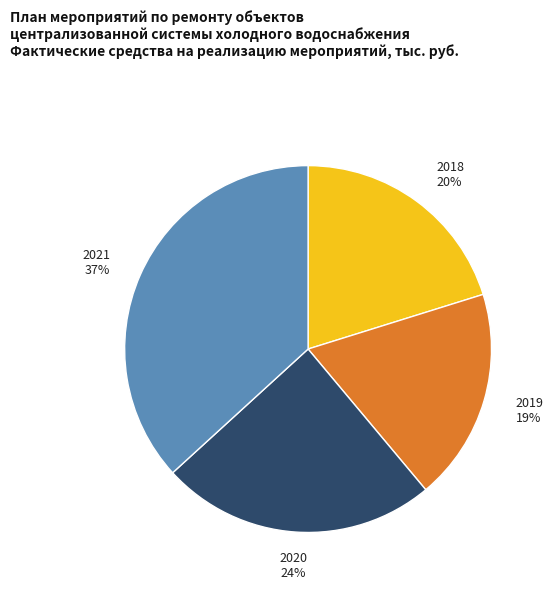

How many segments does this pie chart have?

4